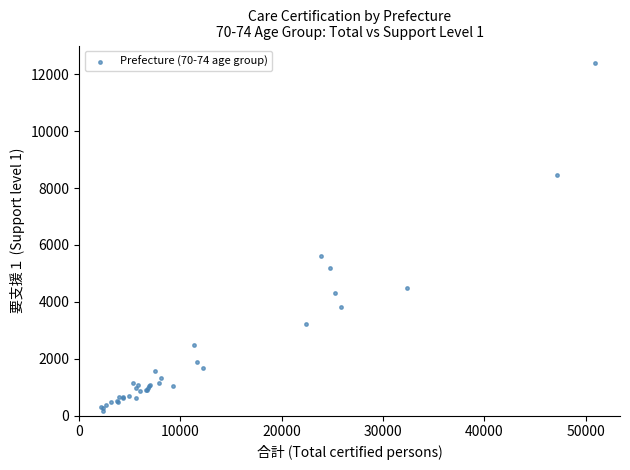

What Y value in the scatter plot is closest to 6288?

5623